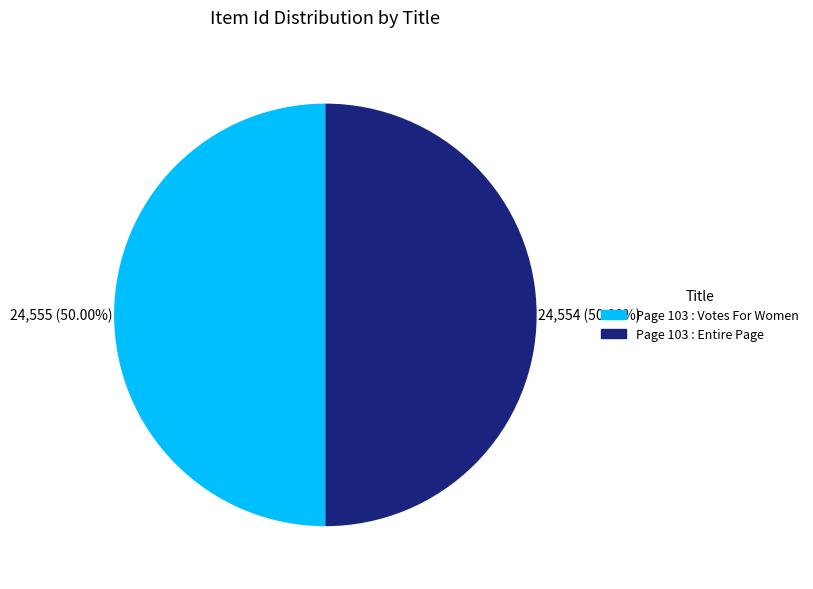

How much of the chart is everything except Page 103 : Votes For Women?

50.0%